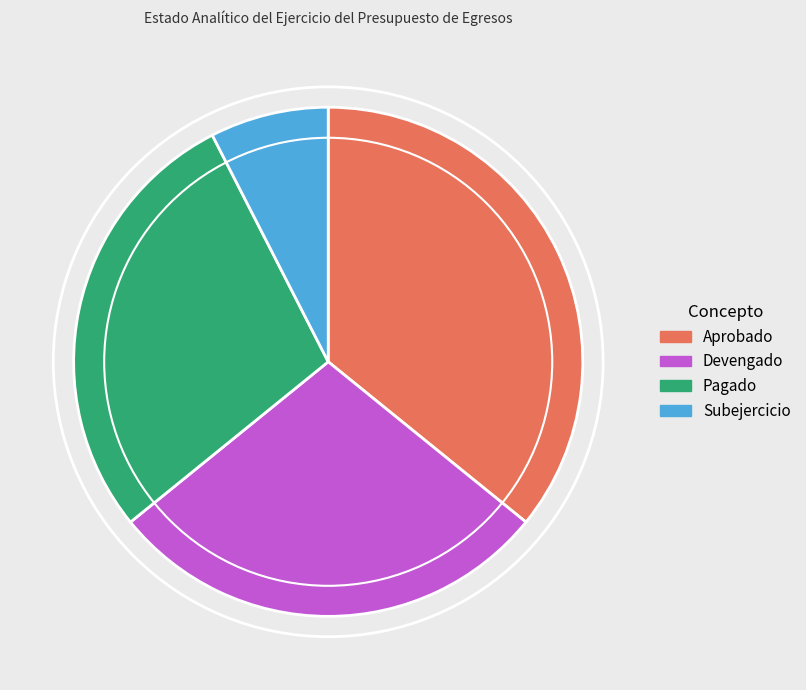

Does any single category account for the majority?

No